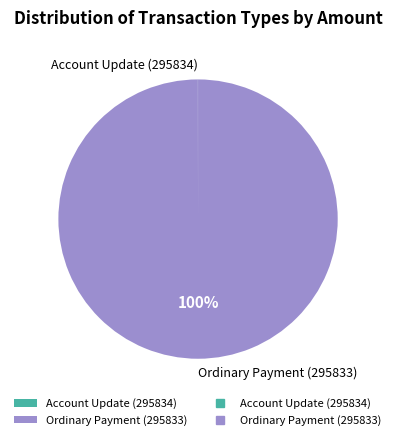

To the nearest percent, what is the difference between the largest and smallest slice percentages?

100%